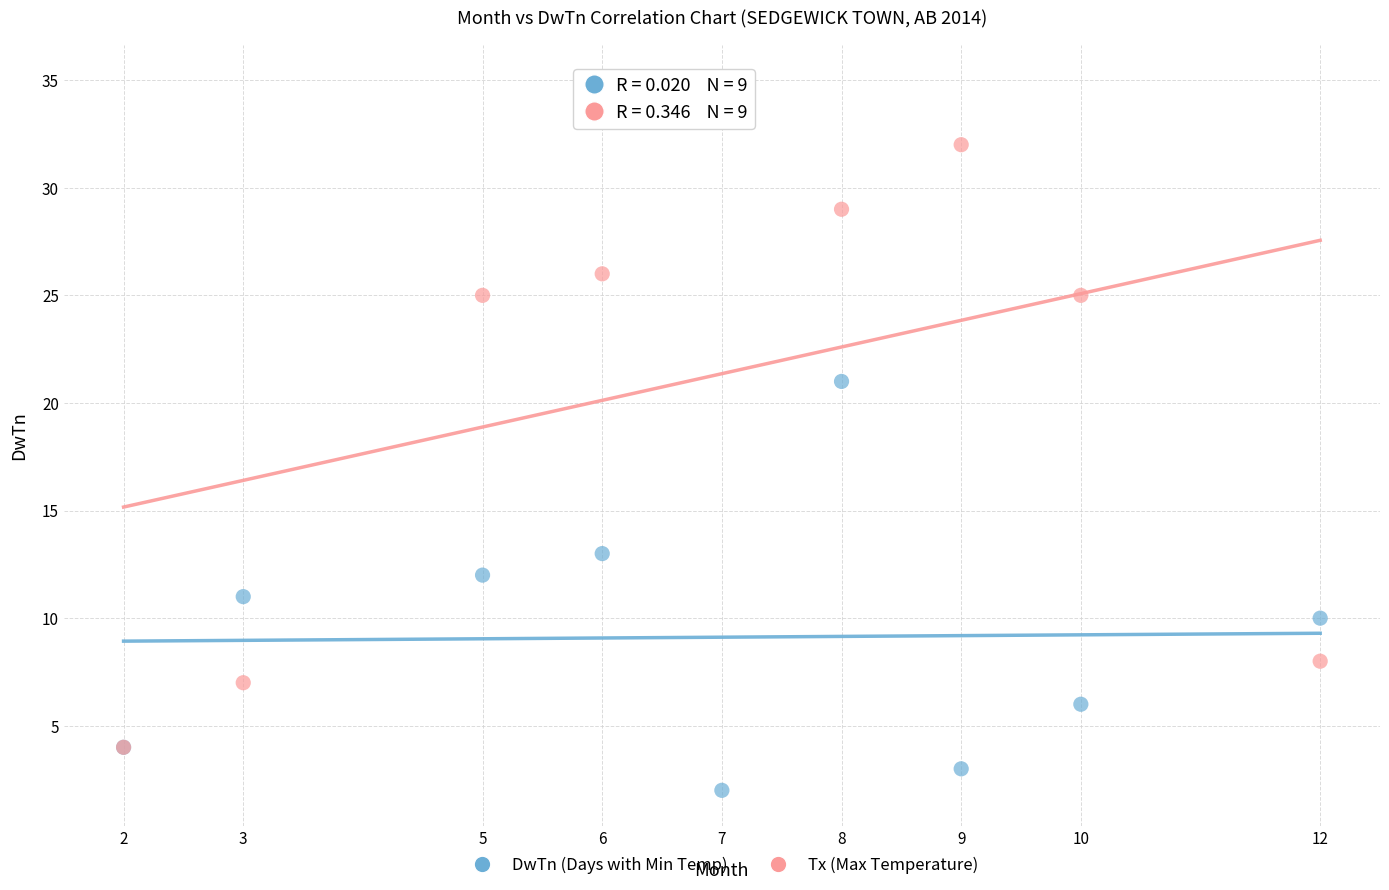

Which series reaches the minimum Y coordinate?

DwTn (Days with Min Temp)